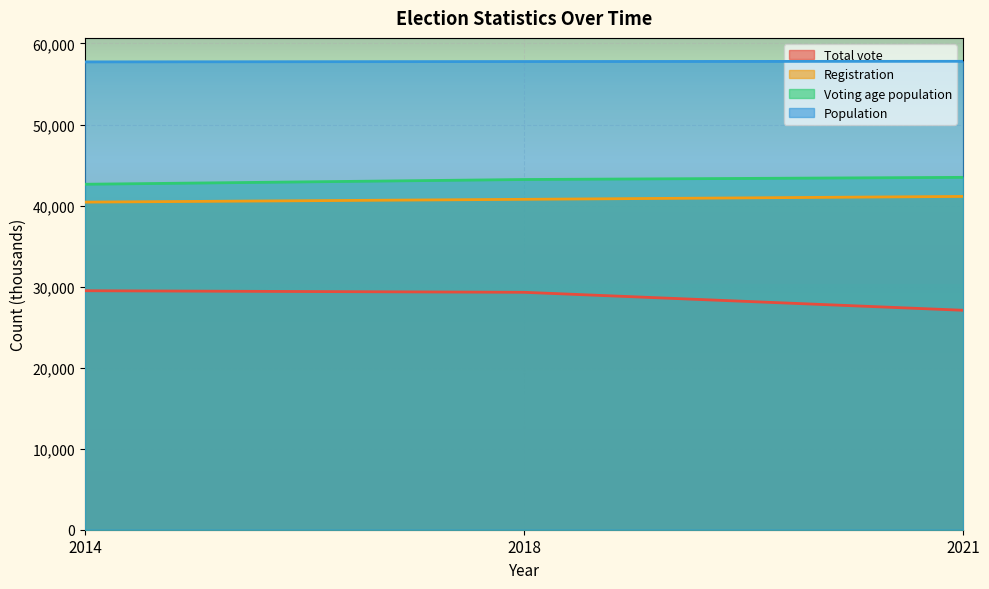

What is the value of the Voting age population point at the 1st from the left?

42629